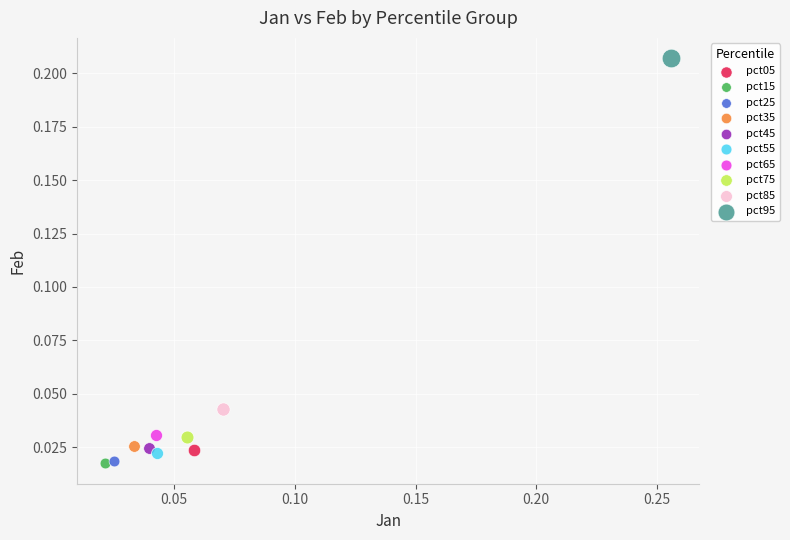

What are all the series names shown in the legend?

pct05, pct15, pct25, pct35, pct45, pct55, pct65, pct75, pct85, pct95